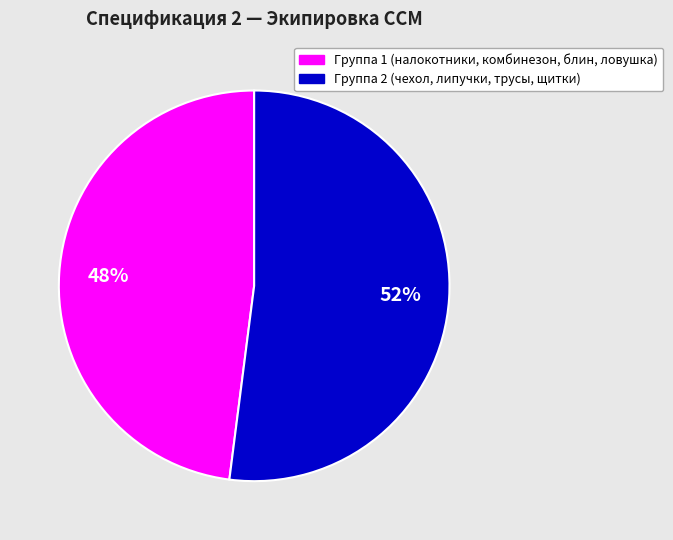

Is there any slice that represents more than half of the pie?

Yes